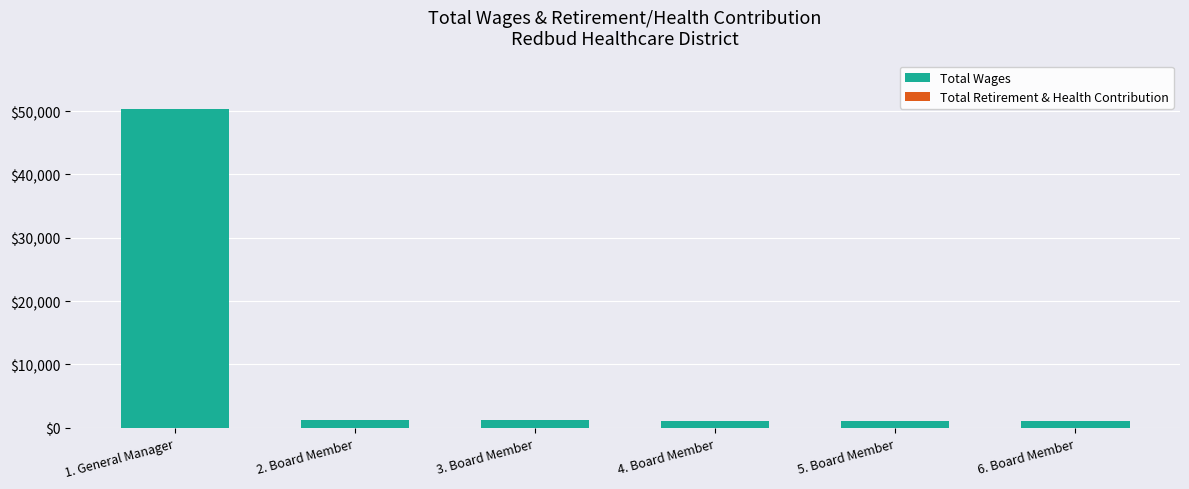

Which label corresponds to the largest value in the chart?

1. General Manager